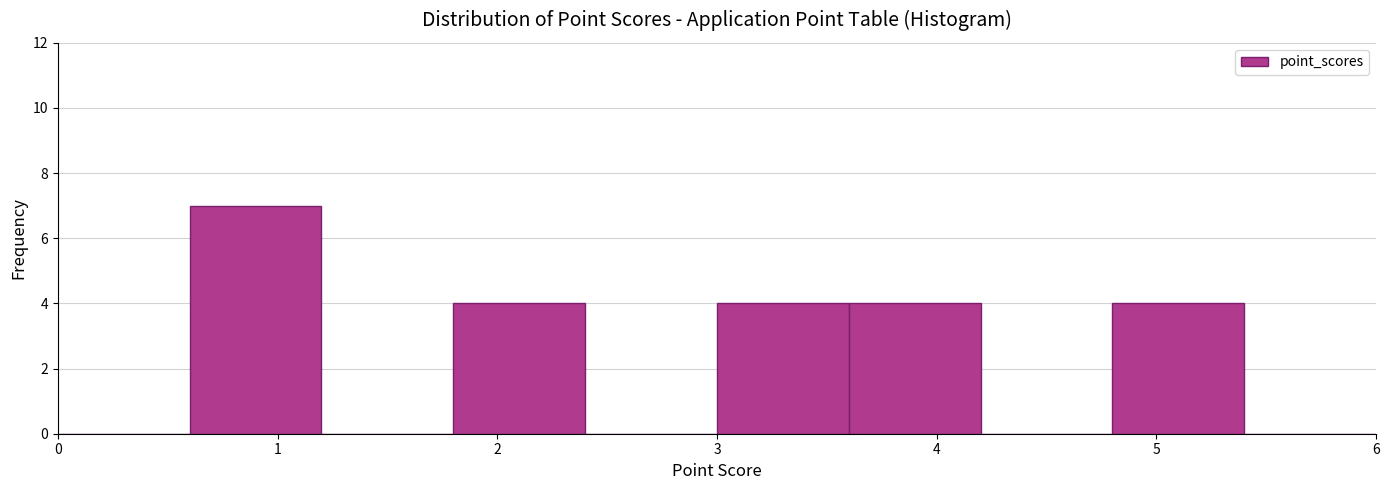

Reading left to right, transcribe this chart: for each bar, give the range it covers on the x-axis and its height. The values are not printed on the chart, so give them approximately, as read against the axis.

0.0 to 0.6: 0
0.6 to 1.2: 7
1.2 to 1.8: 0
1.8 to 2.4: 4
2.4 to 3.0: 0
3.0 to 3.6: 4
3.6 to 4.2: 4
4.2 to 4.8: 0
4.8 to 5.4: 4
5.4 to 6.0: 0